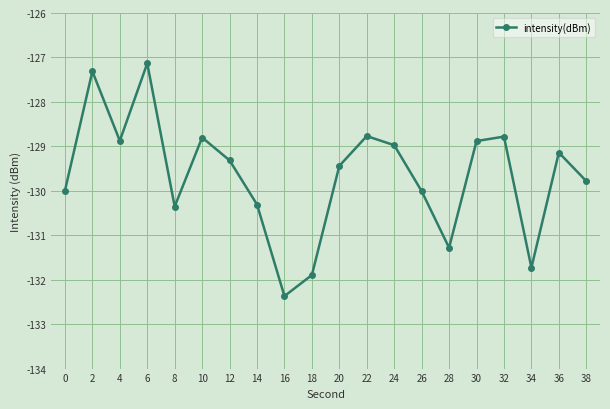

The chart shows a value of -83.4 at 4. True or false?

False